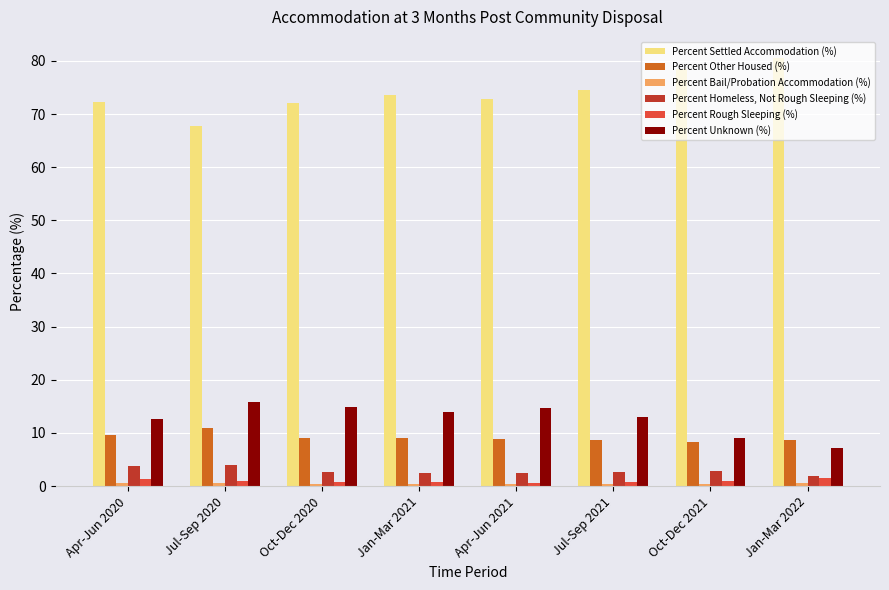

What is the minimum value shown in the chart?

0.4